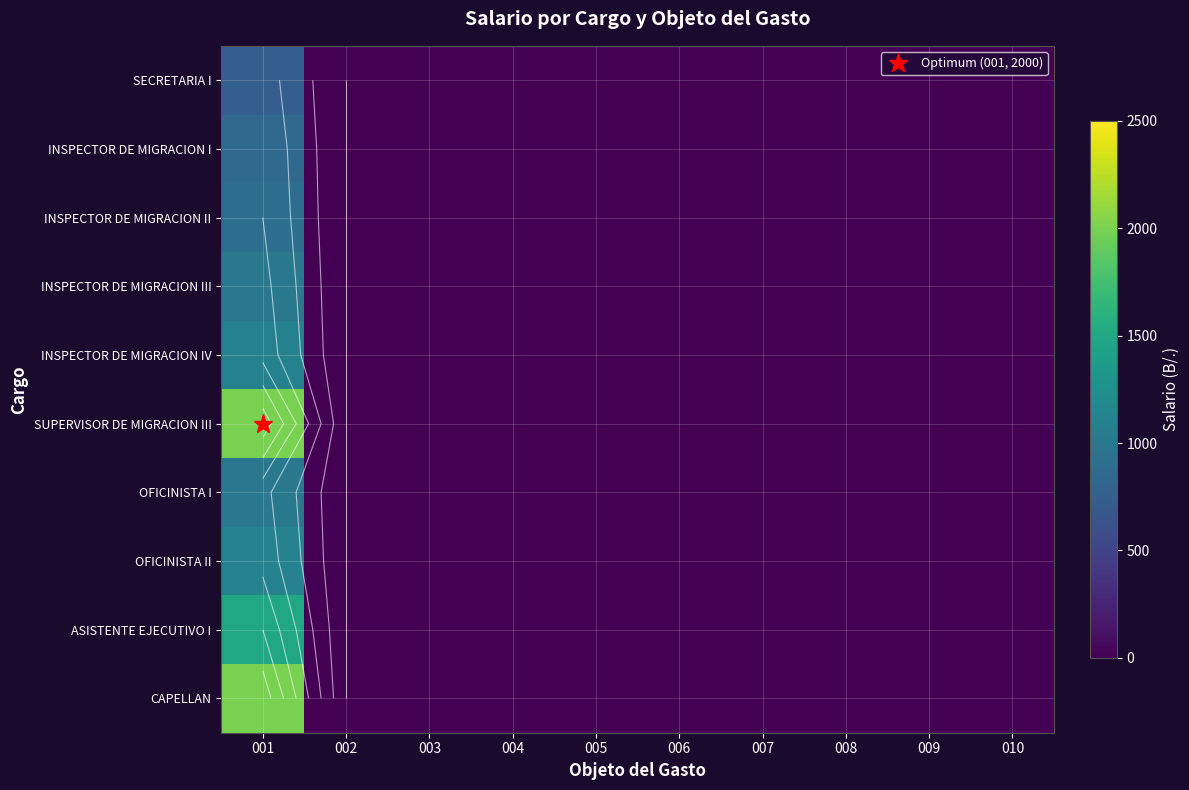

Is the value of INSPECTOR DE MIGRACION II at 006 greater than the value of INSPECTOR DE MIGRACION I at 002?

No